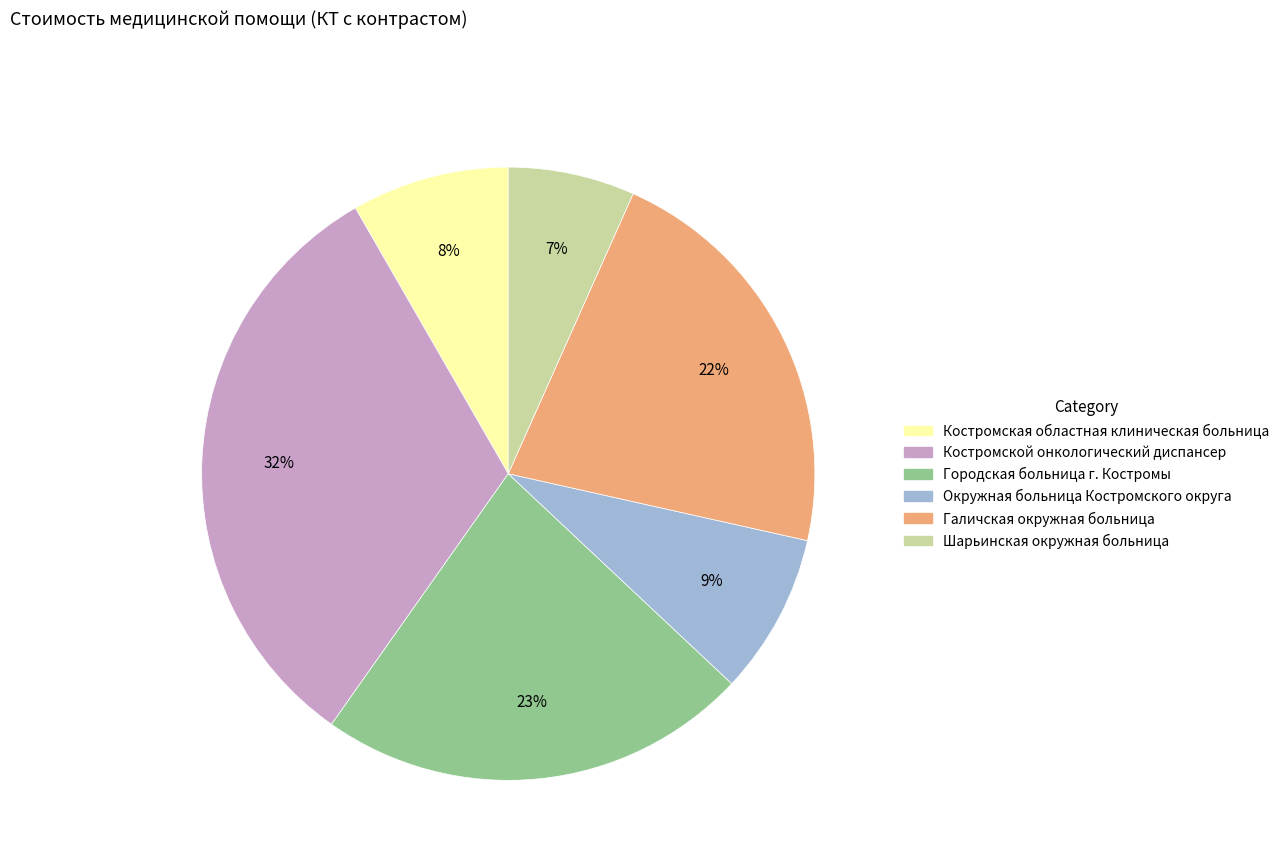

Is it true that Городская больница г. Костромы is 23% of the pie?

True